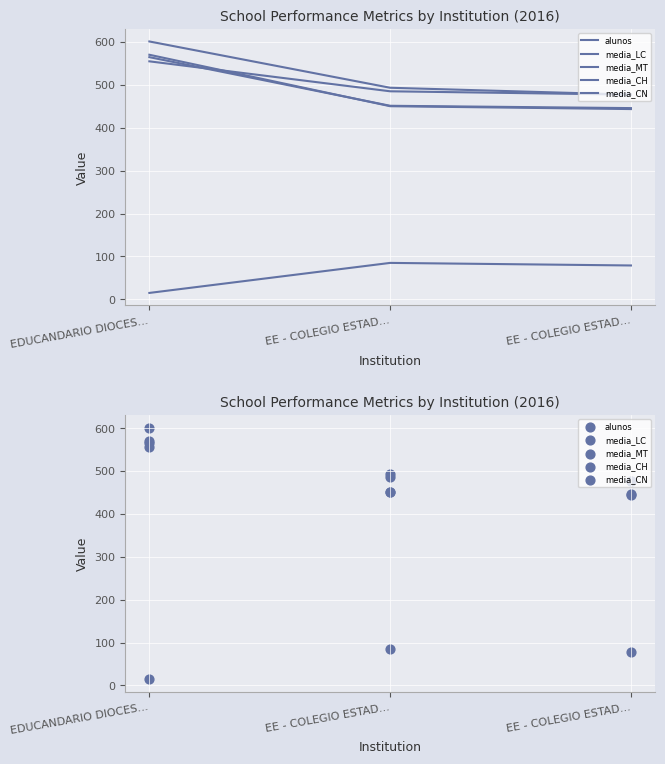

What is the total value across all series at EE - COLEGIO ESTAD...?

1965.0